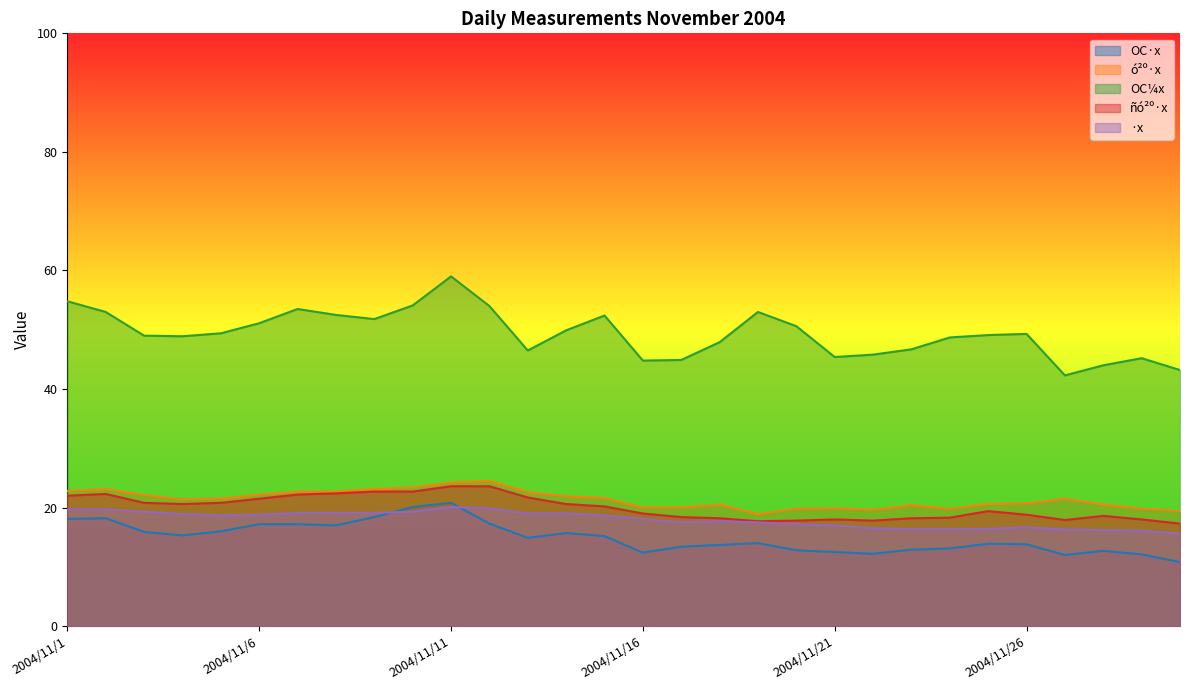

What is the maximum value shown in the chart?

59.0